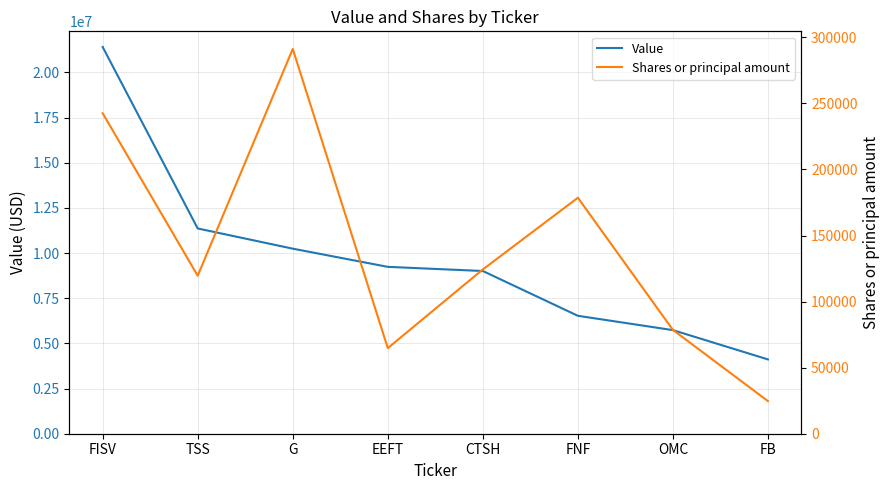

True or false: Shares or principal amount and Value intersect in this chart.

False